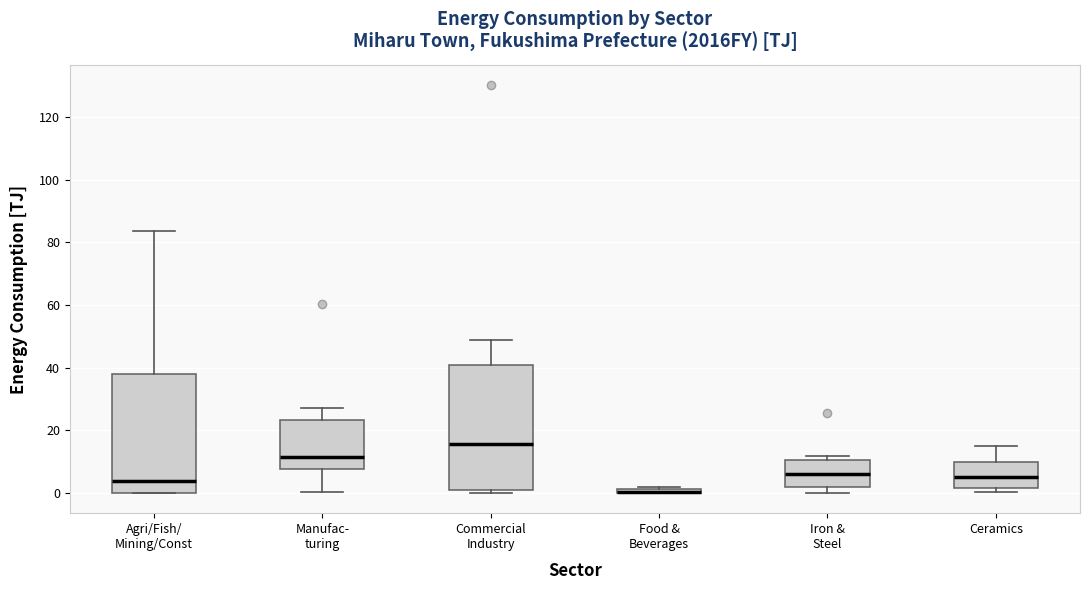

Where is the lower edge of the box for Iron & Steel on the y-axis? The values are not printed on the chart, so give them approximately, as read against the axis.

2